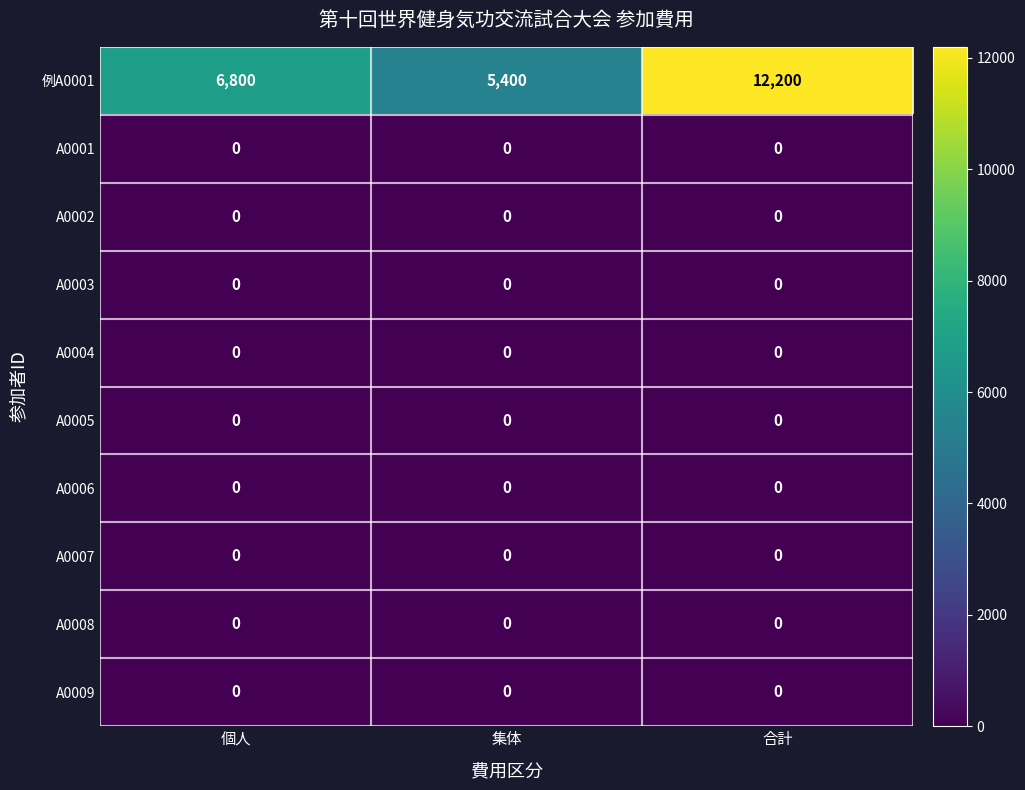

Count the number of categories in the chart.

3